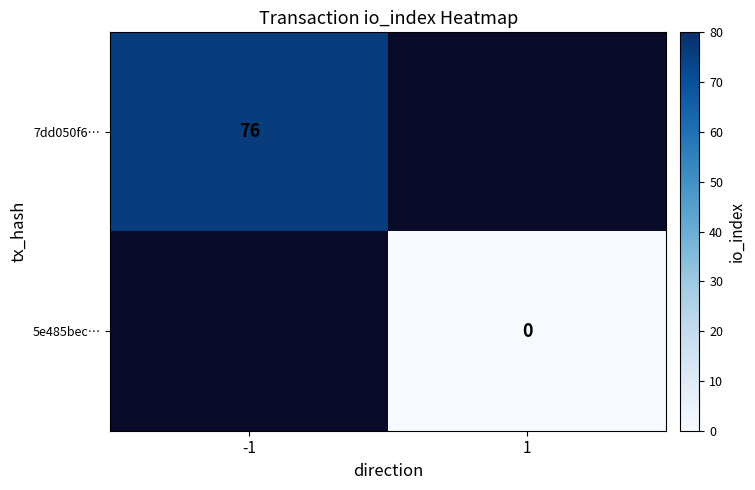

At -1, list the series in order from largest to smallest.

7dd050f6…, 5e485bec…